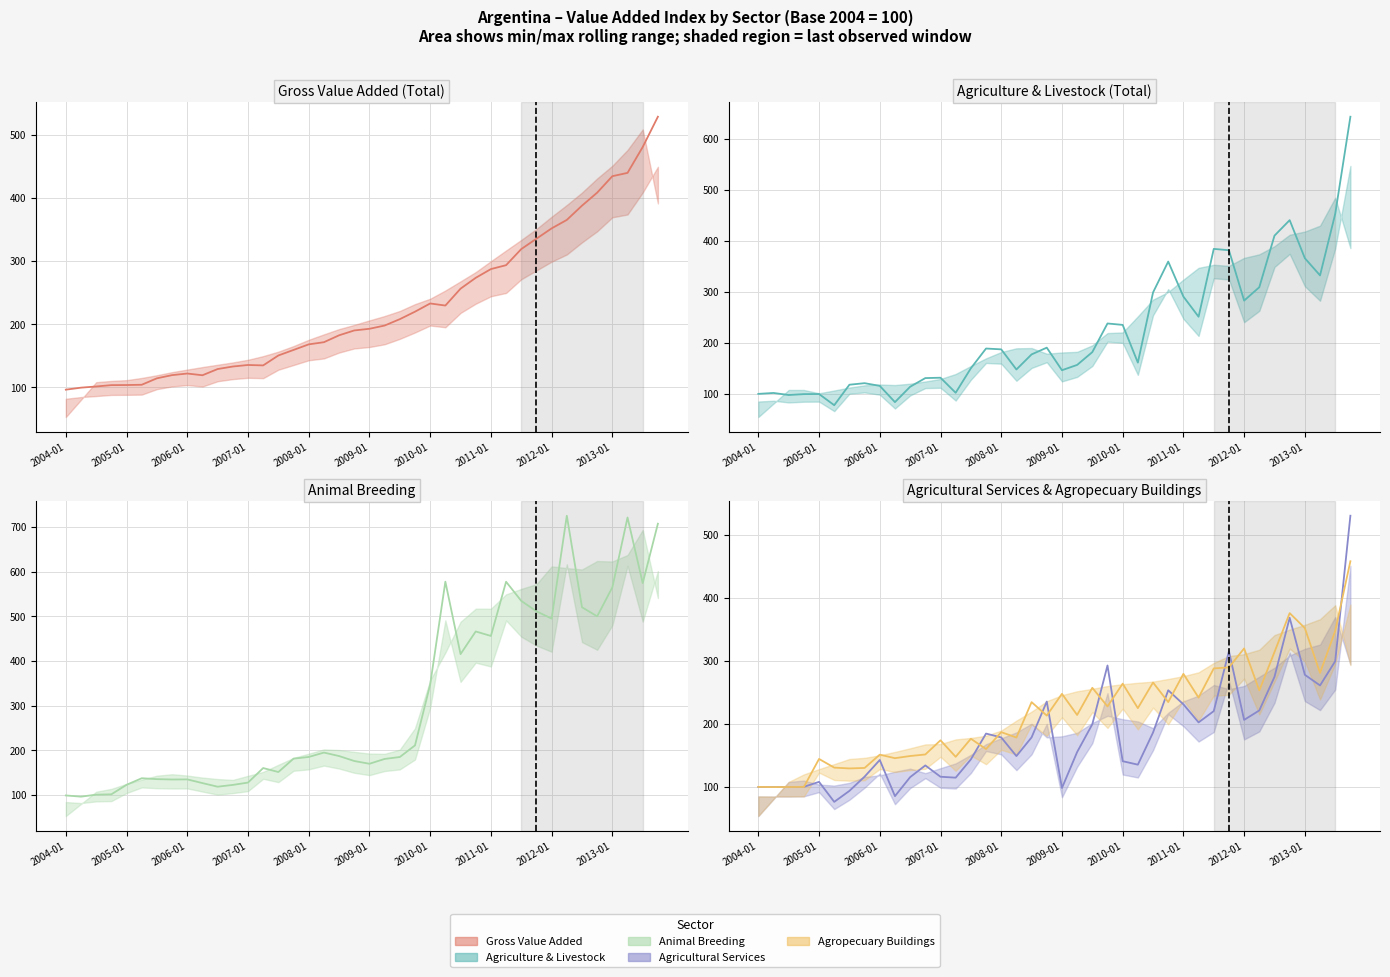

What position from the left is 21?

22